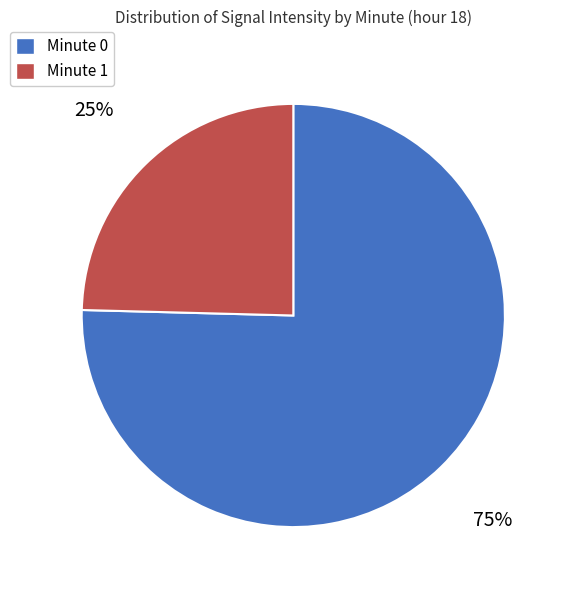

Is the sum of Minute 1 and Minute 0 greater than half?

Yes